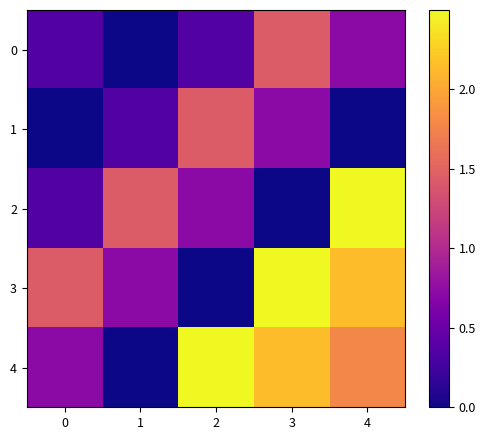

Which series changed the most between 2 and 3?

3